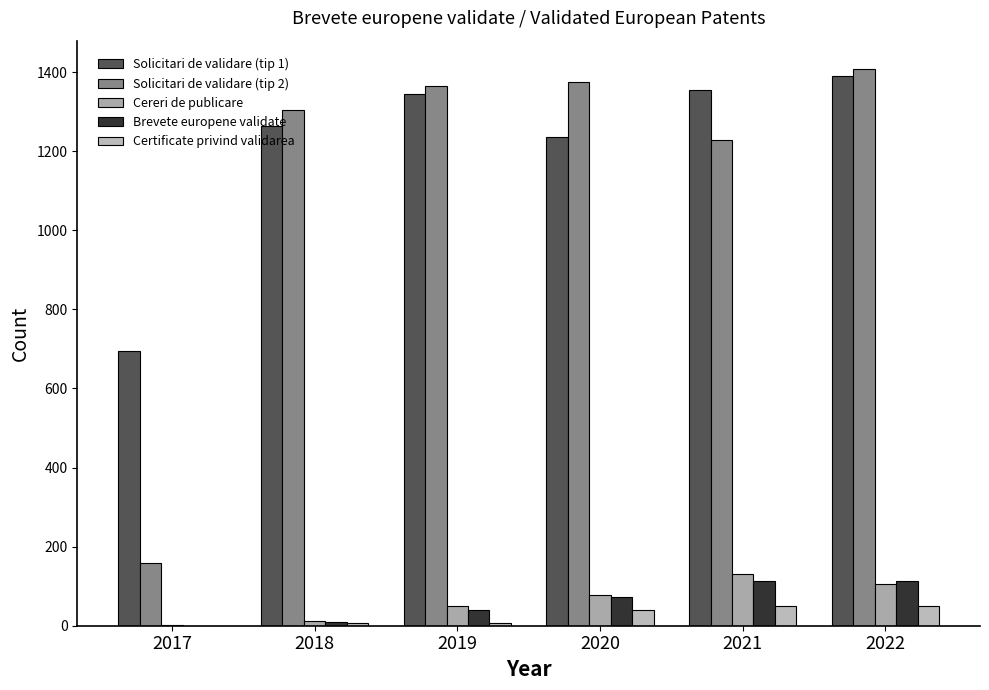

At which label does Cereri de publicare reach its minimum?

2017